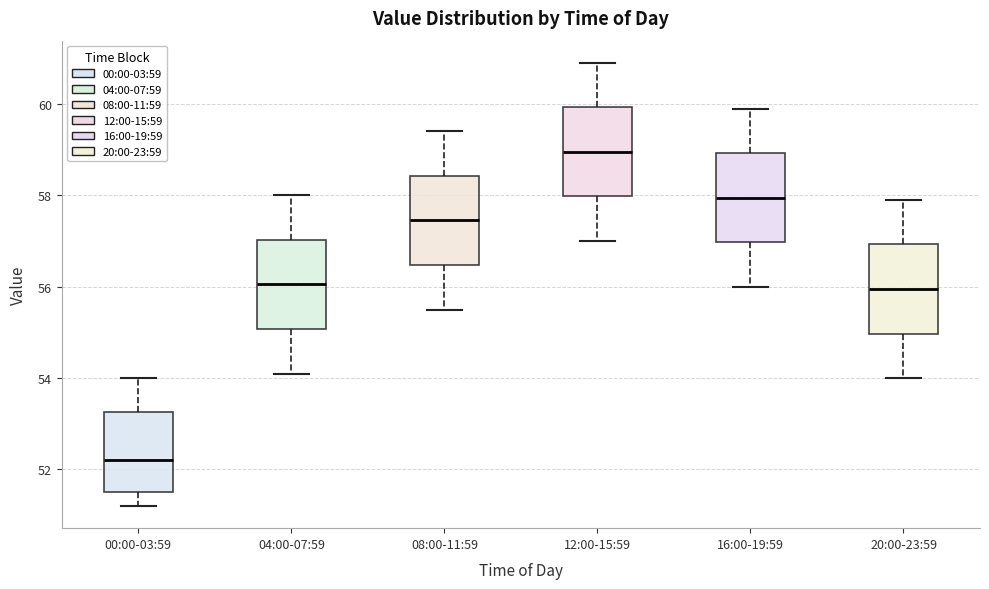

Where is the lower edge of the box for 20:00-23:59 on the y-axis? The values are not printed on the chart, so give them approximately, as read against the axis.

55.0